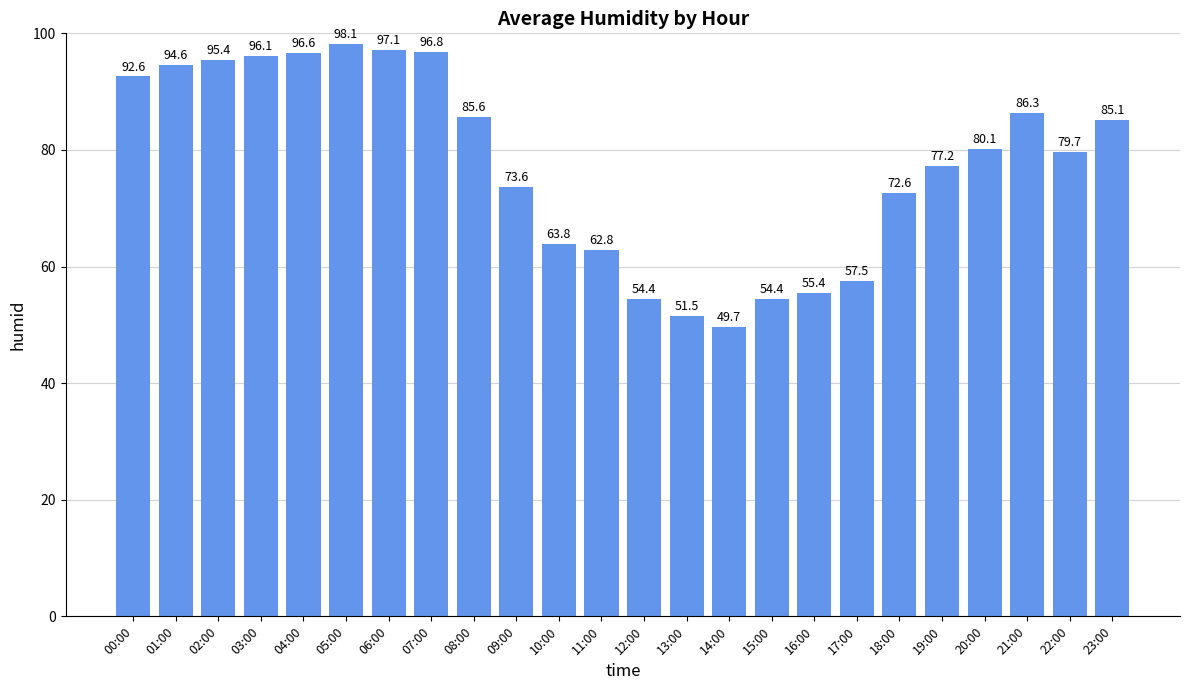

Where does the data first go above 80?

00:00